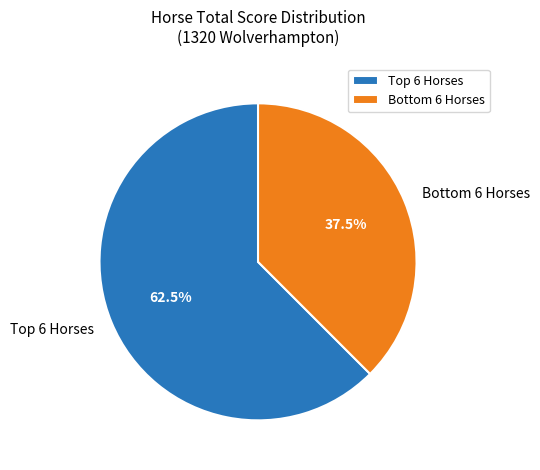

Which category has the smallest portion of the pie?

Bottom 6 Horses